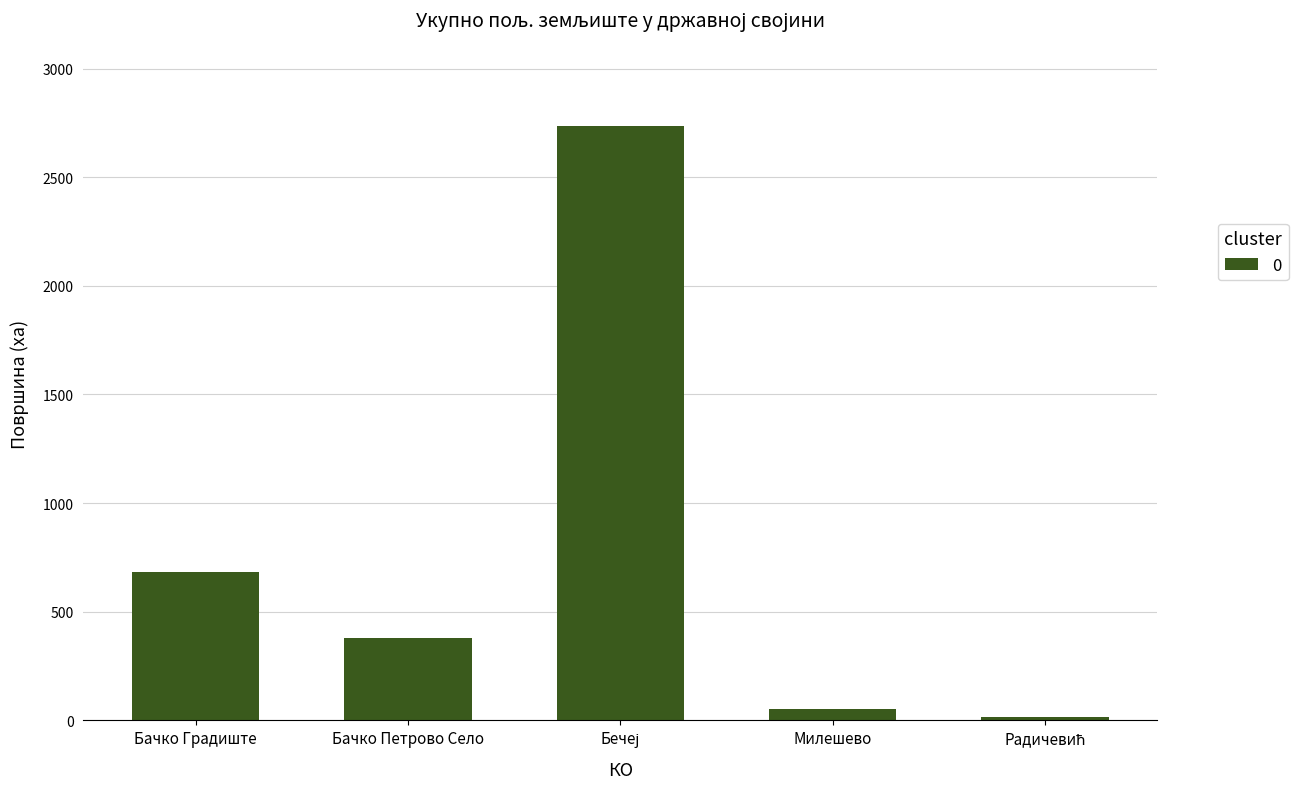

Reading right to left, transcribe all the data shown in this chart.

17.2	54.3	2735.1	377.4	682.2